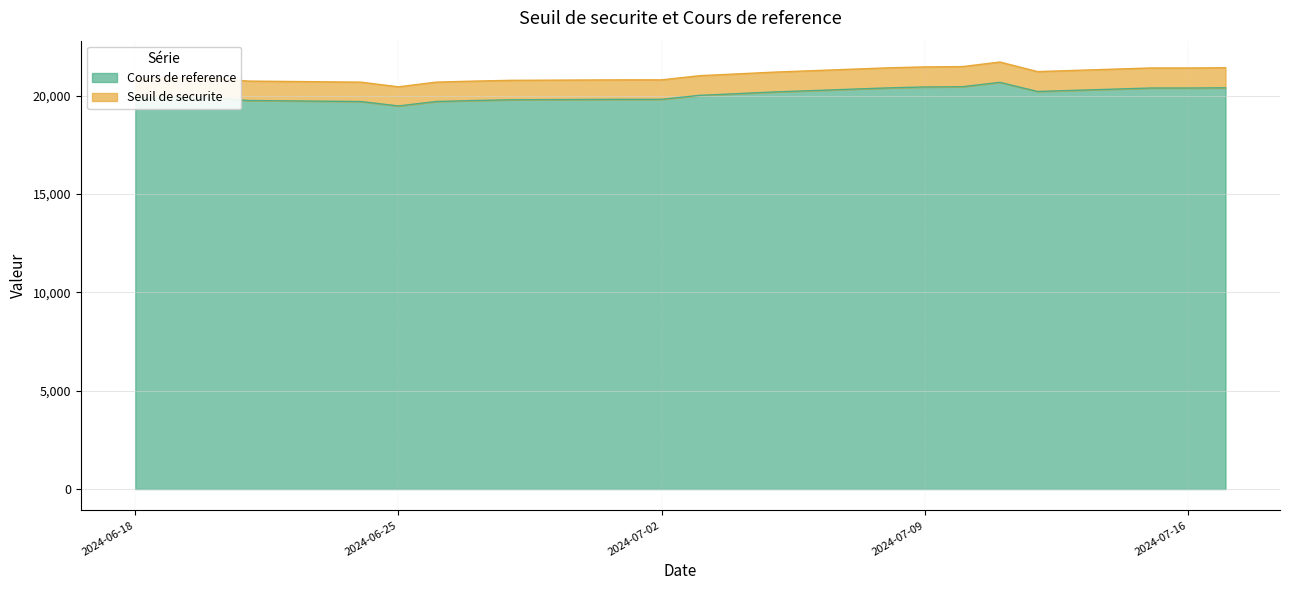

In Seuil de securite, how many points are lower than both neighbors (excluding endpoints)?

2